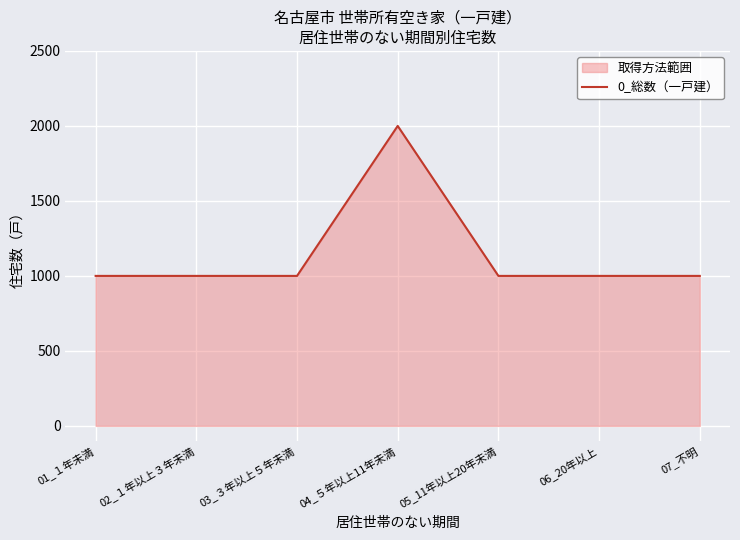

The chart shows a value of 1000 at 05_11年以上20年未満. True or false?

True